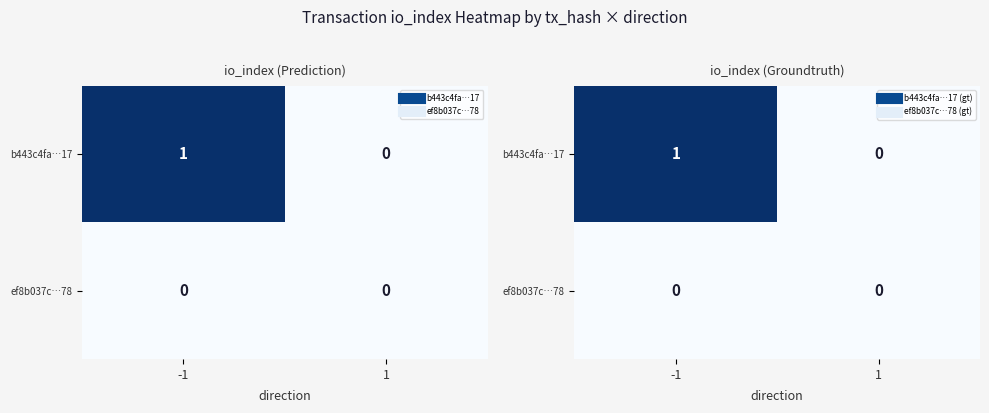

List the labels in order of b443c4fa…17 value, smallest first.

1, -1